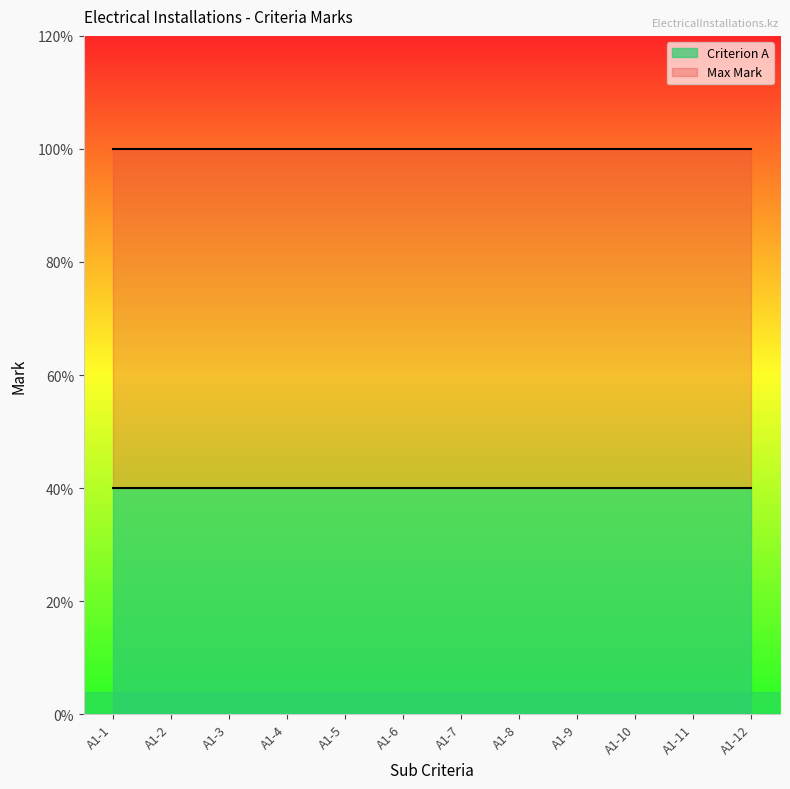

The Criterion A series shows 0.5 at A1-4. True or false?

False